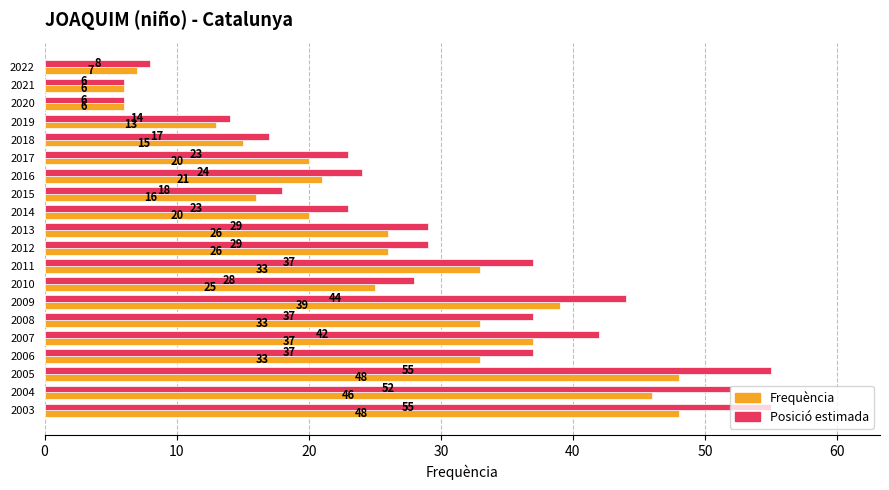

What is the spread (max minus min) of values at 2007?

5